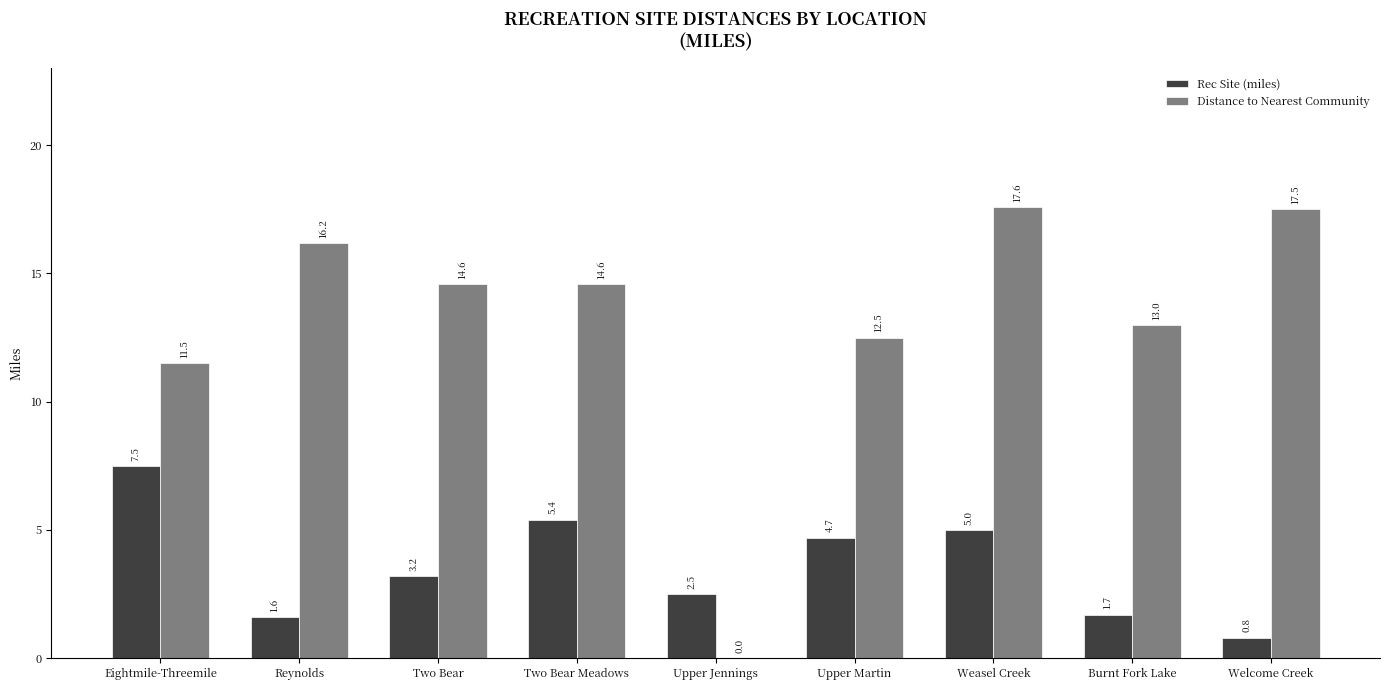

Is it true that Rec Site (miles) equals 1.7 at Burnt Fork Lake?

True